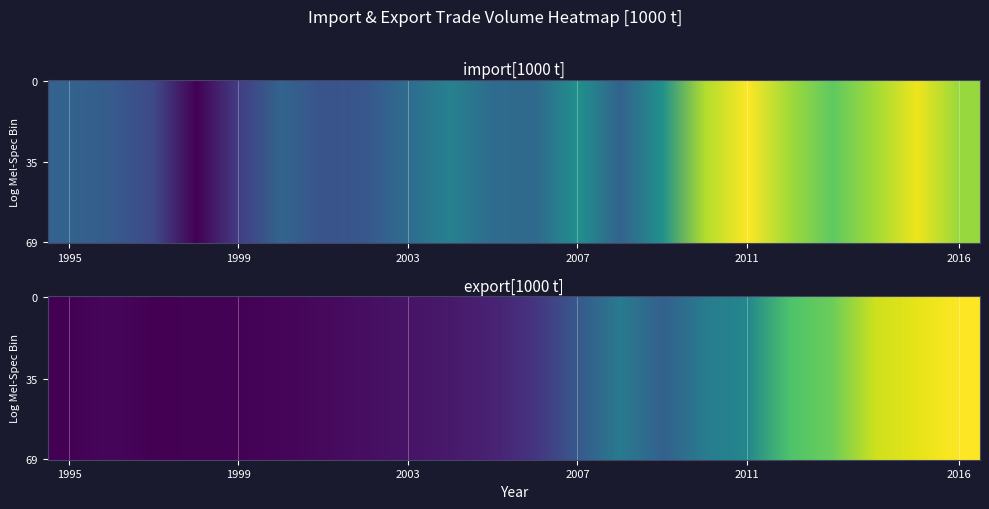

What is the approximate value of export[1000 t] at 1995?

1.6